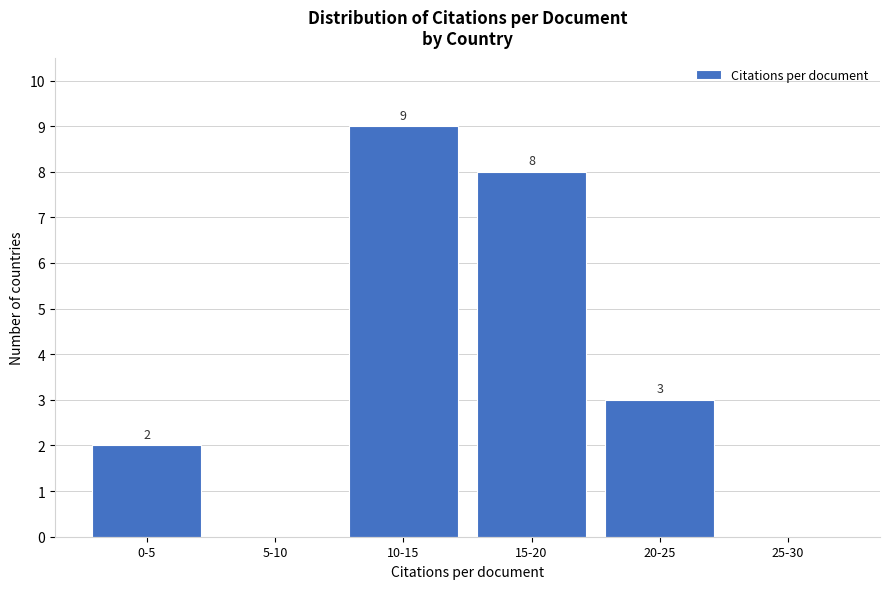

Reading left to right, what are all the values shown in this chart?

0-5=2	5-10=0	10-15=9	15-20=8	20-25=3	25-30=0